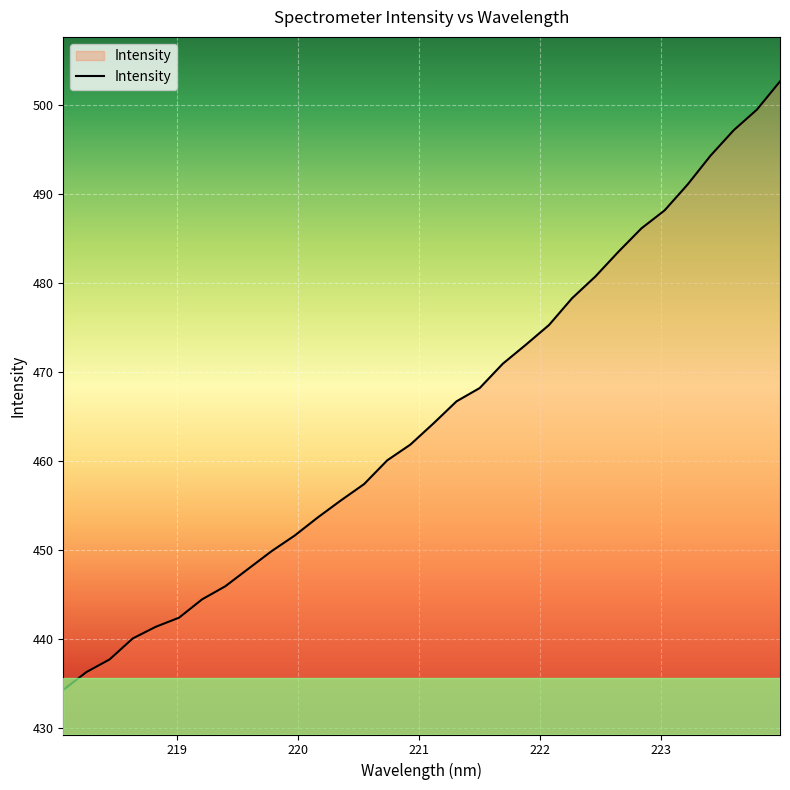

What is the maximum value shown in the chart?

502.6